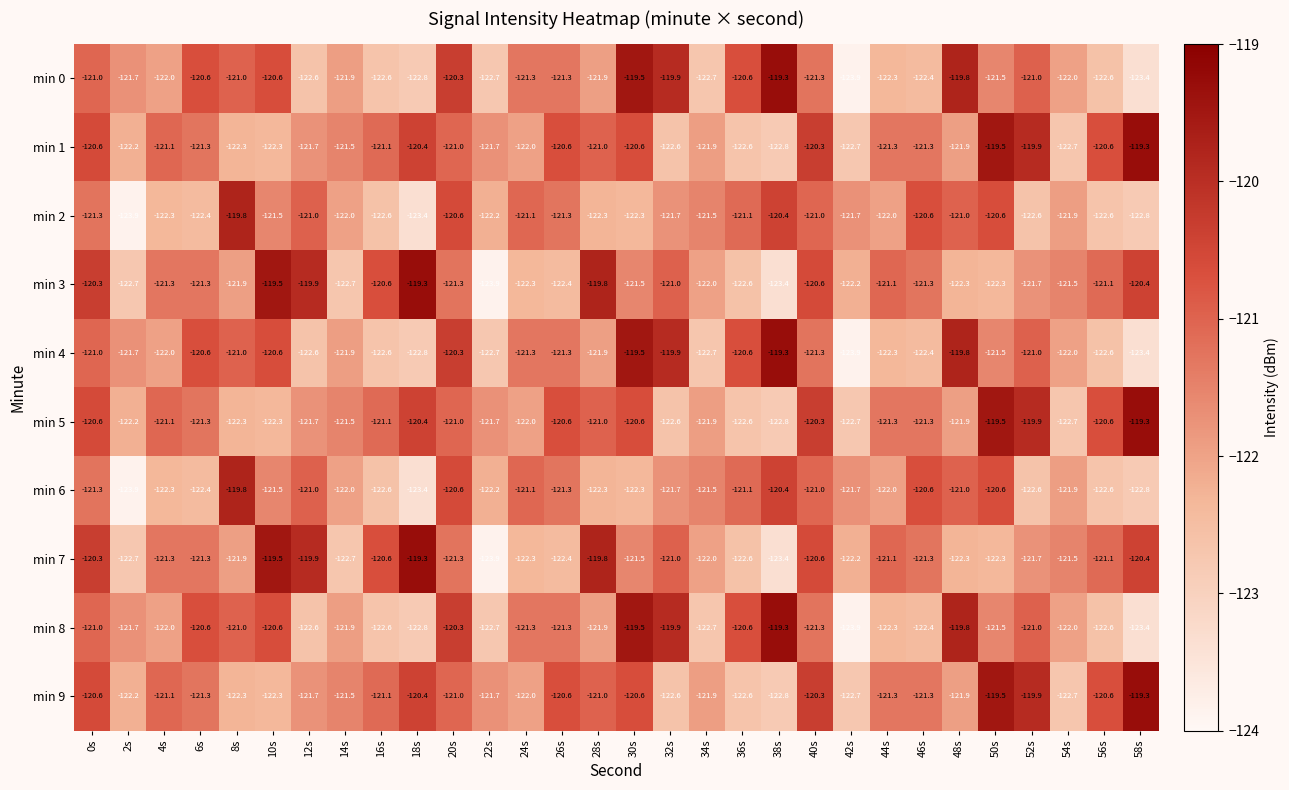

What is the sum of the min 9 values at 56s and 36s?

-243.2